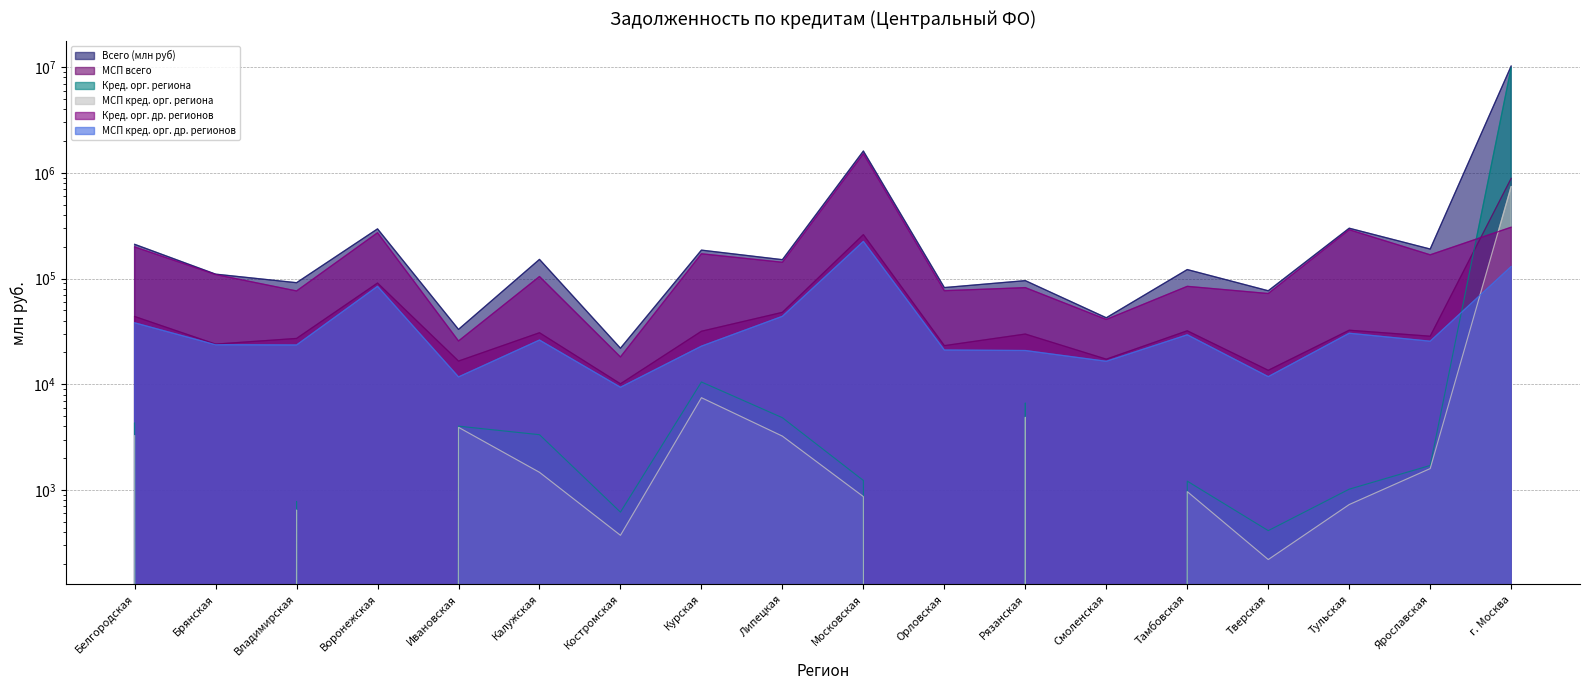

Which series changed the most between Тверская and г. Москва?

Всего (млн руб)